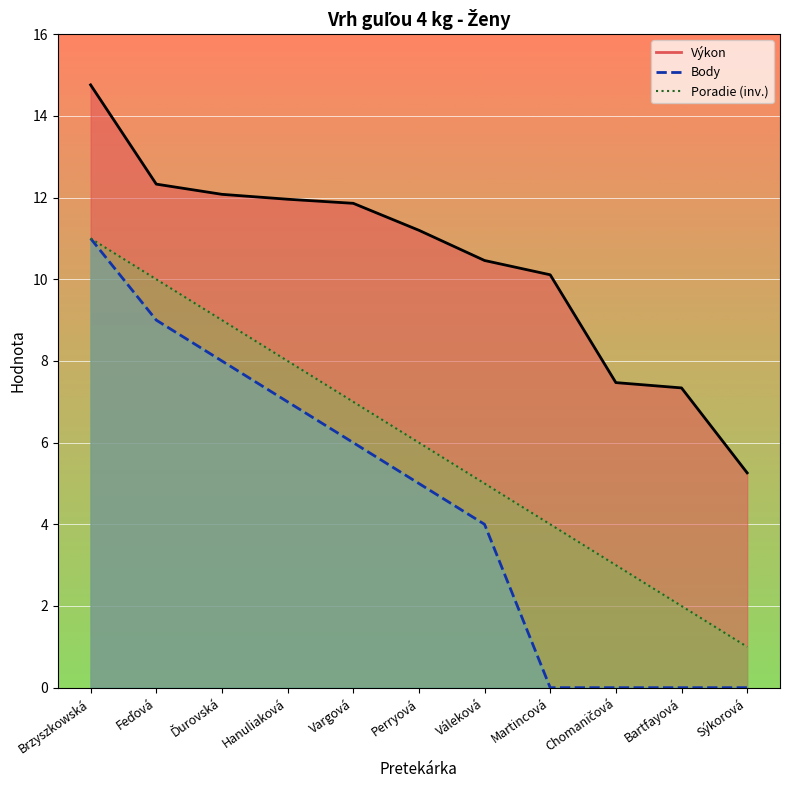

Where is Výkon nearest to the value 10?

Martincová